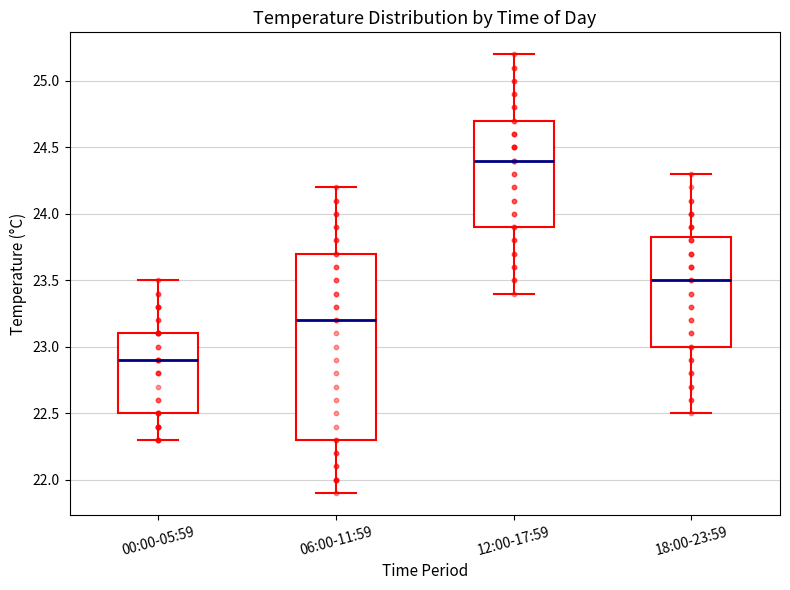

Which box has the highest median line?

12:00-17:59